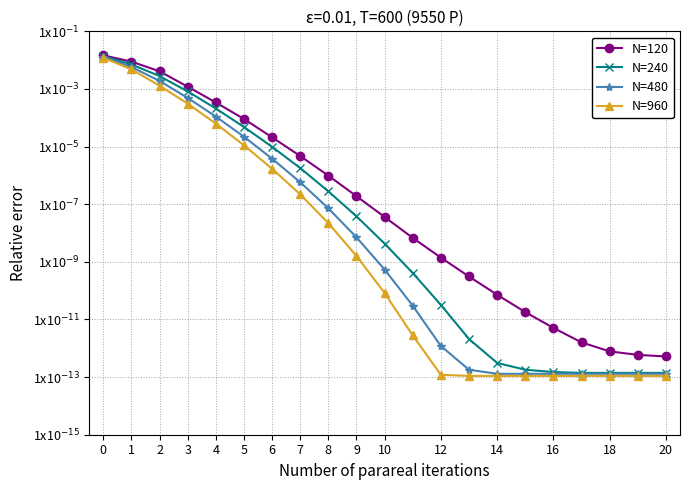

Rank the series by their maximum value, from highest to lowest.

N=120, N=240, N=480, N=960